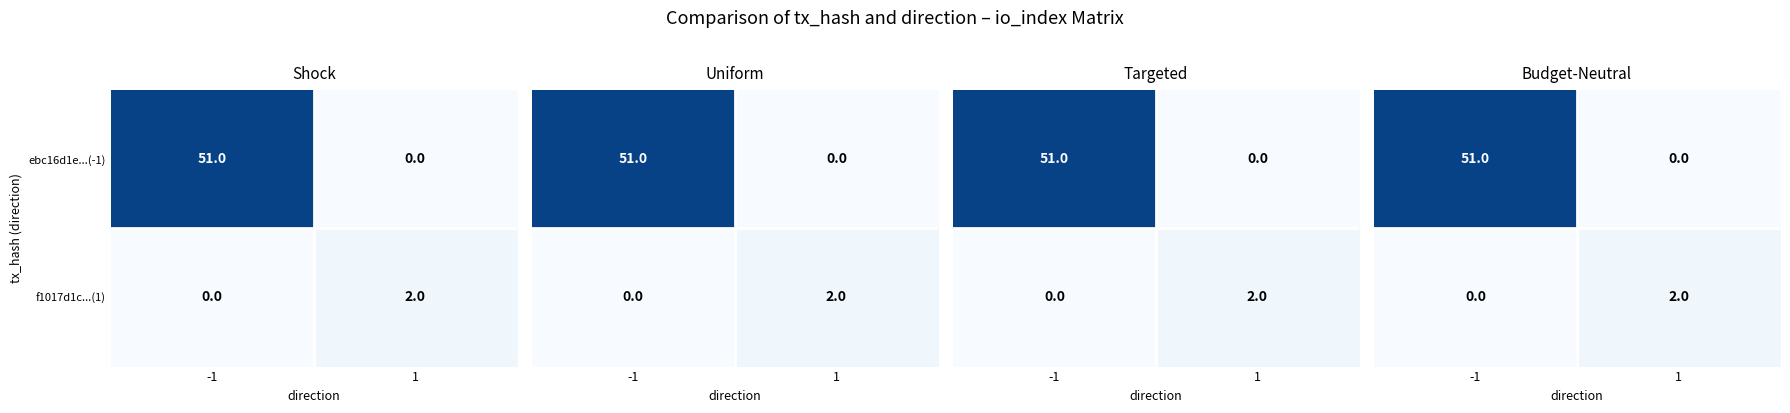

What value does the ebc16d1e...(-1) series have at -1, to the nearest 5?

50